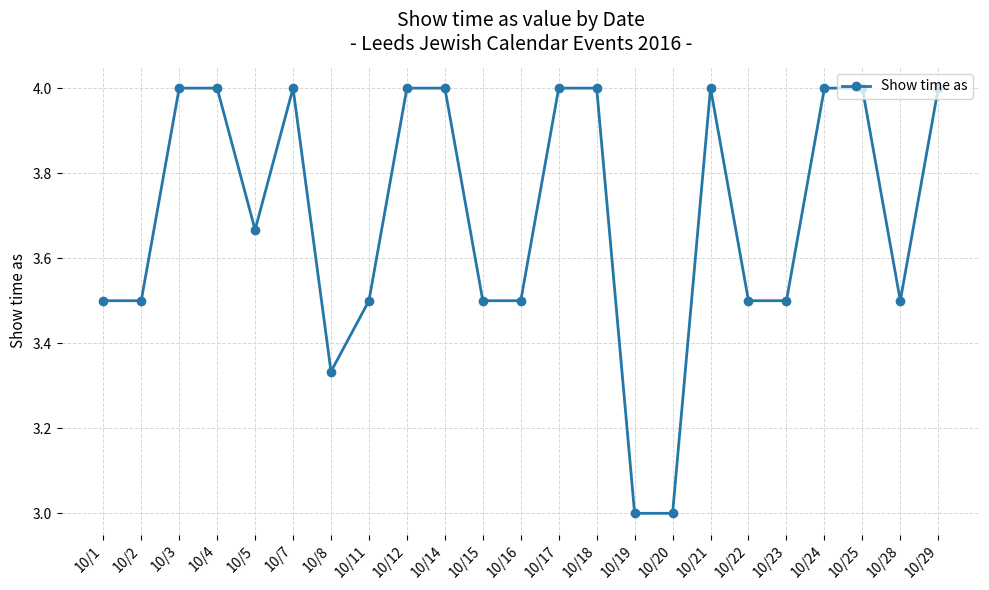

What is the ratio of the value at 10/17 to the value at 10/29?

1.0